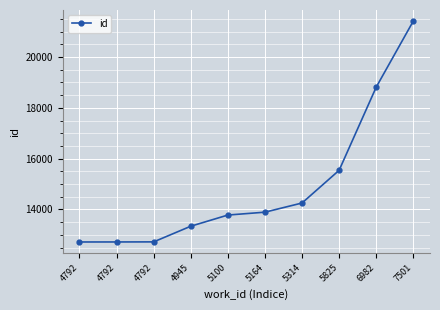

Does the chart display data point markers on the line(s)?

Yes